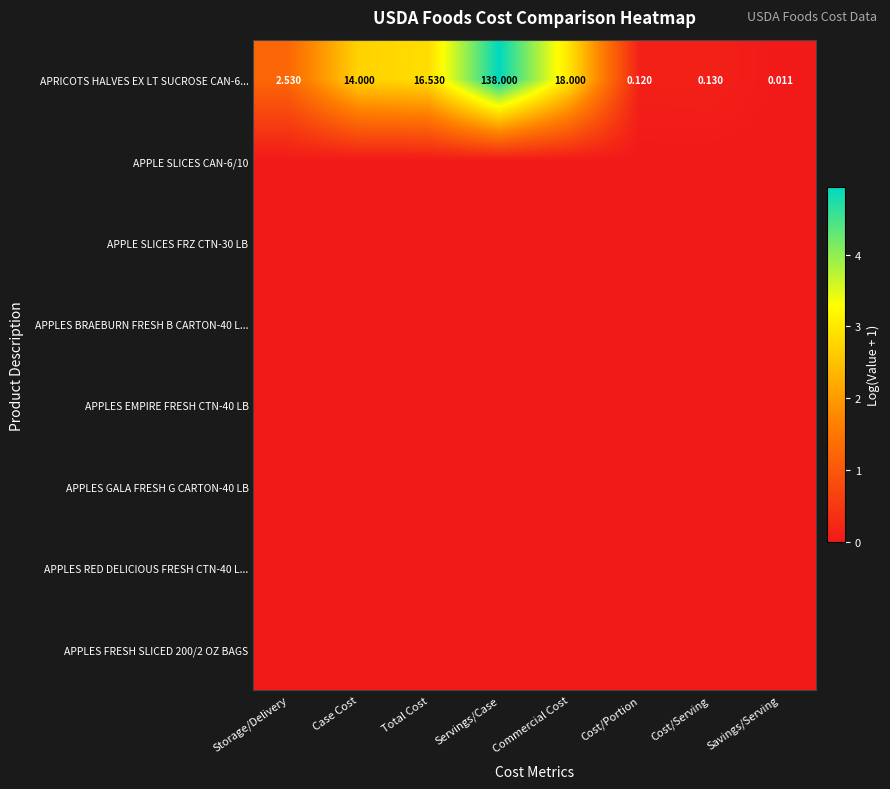

List the labels in order of APRICOTS HALVES EX LT SUCROSE CAN-6... value, largest first.

Servings/Case, Commercial Cost, Total Cost, Case Cost, Storage/Delivery, Cost/Serving, Cost/Portion, Savings/Serving